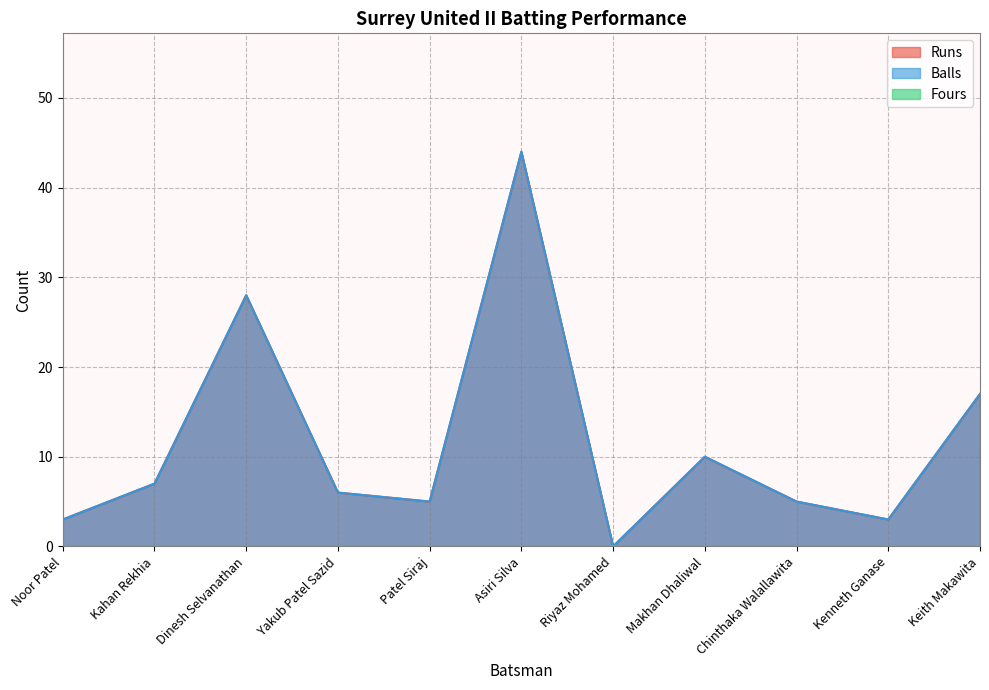

In Balls, how many points are higher than both neighbors (excluding endpoints)?

3